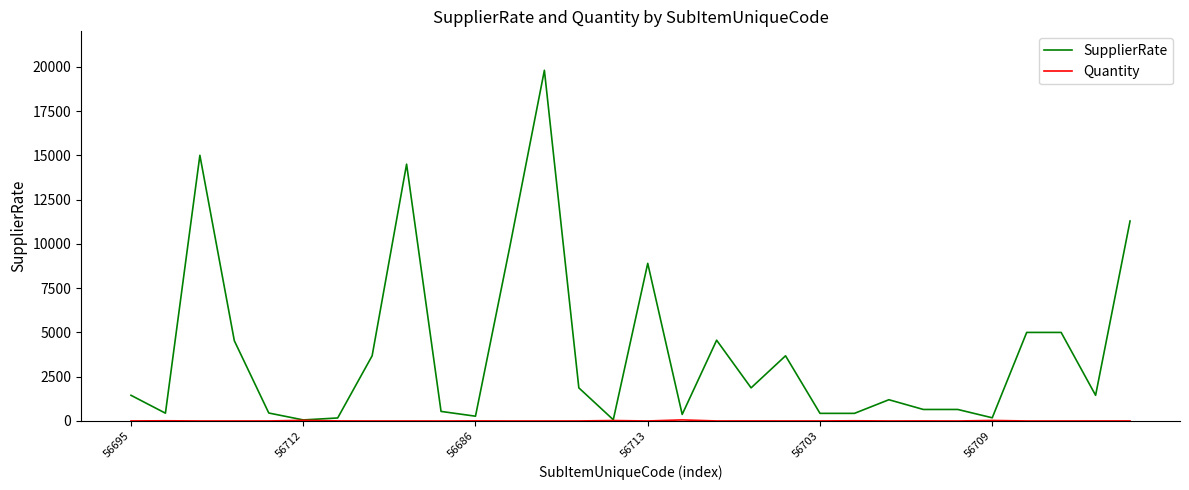

Which series has the largest range (max minus min)?

SupplierRate